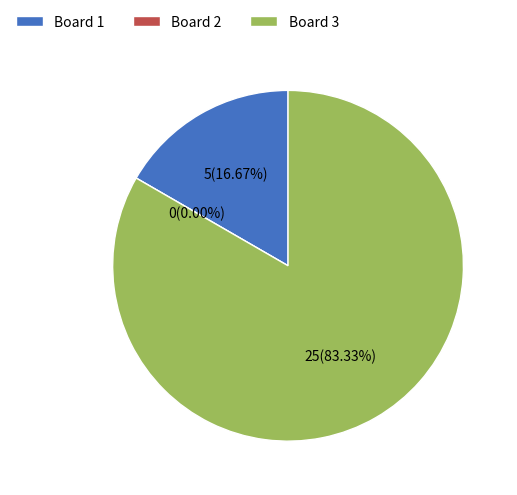

Which category has the smallest portion of the pie?

2